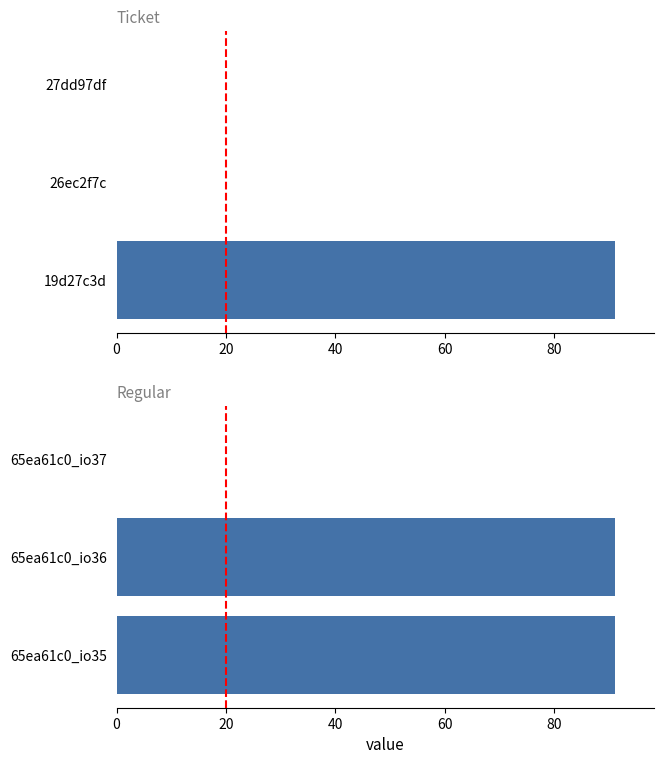

How many bars are there in total?

6